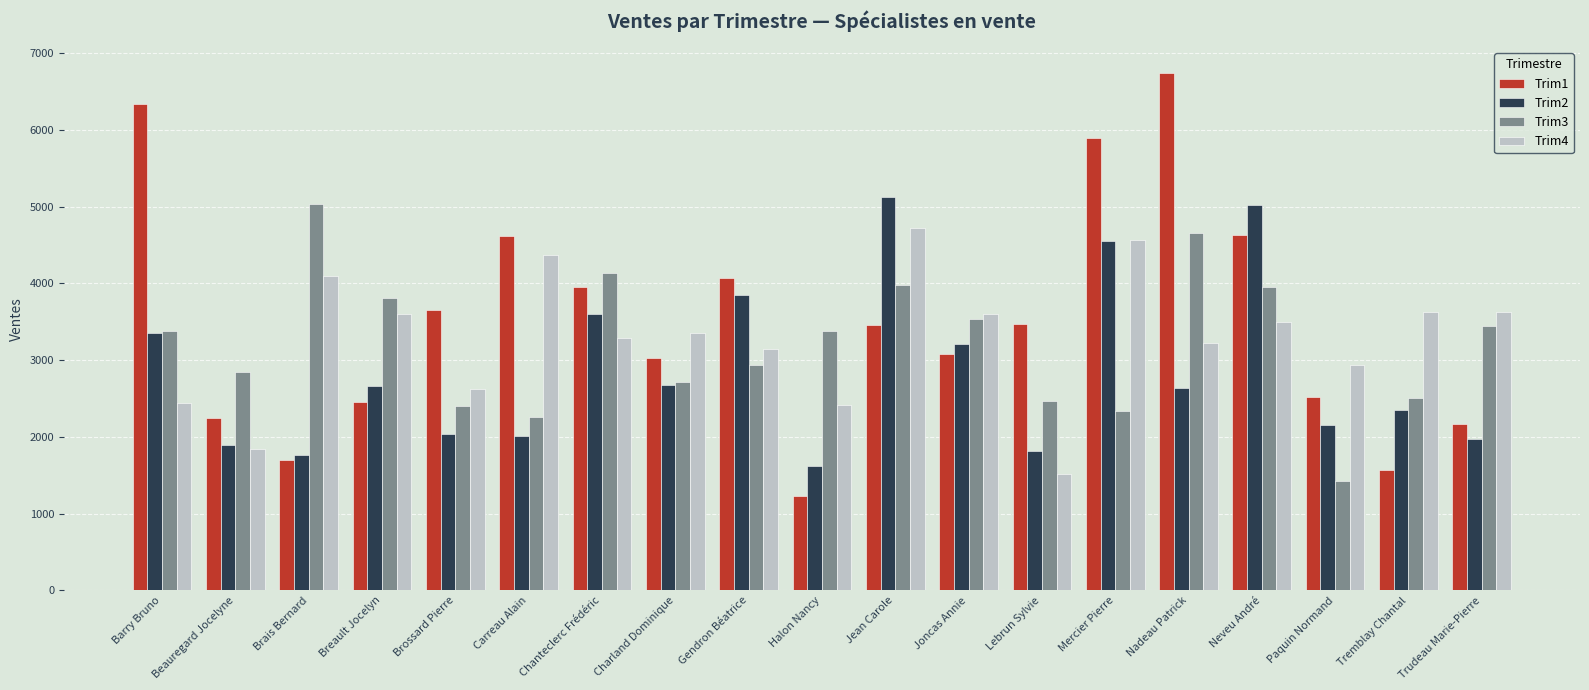

How many data points in Trim4 are less than 3359?

9